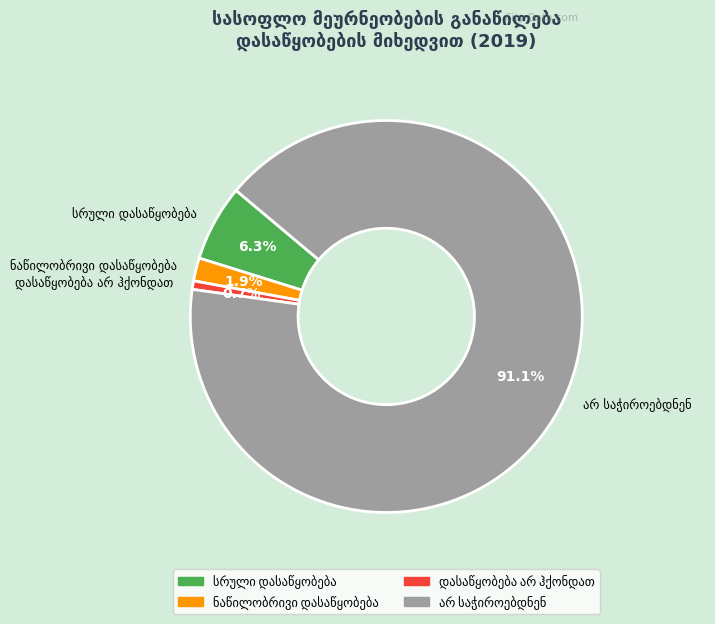

Is there any slice that represents more than half of the pie?

Yes